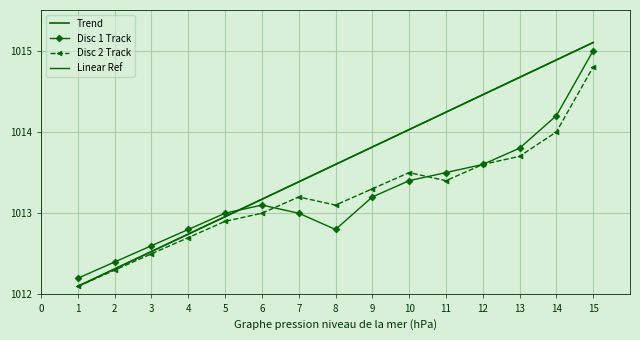

What is the value of the 7th point from the left?

1013.4